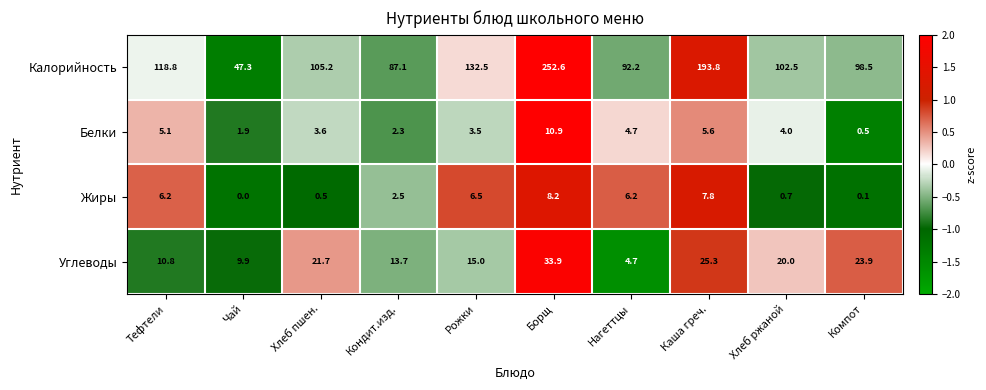

At which category is the sum across all series the highest?

Борщ